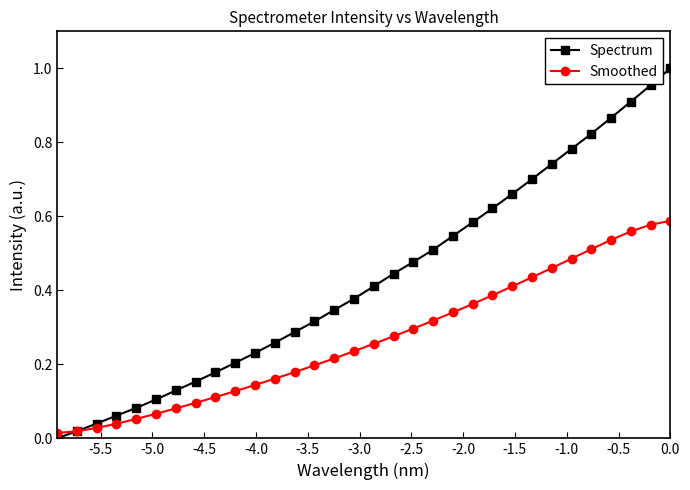

Which series has the largest range (max minus min)?

Spectrum